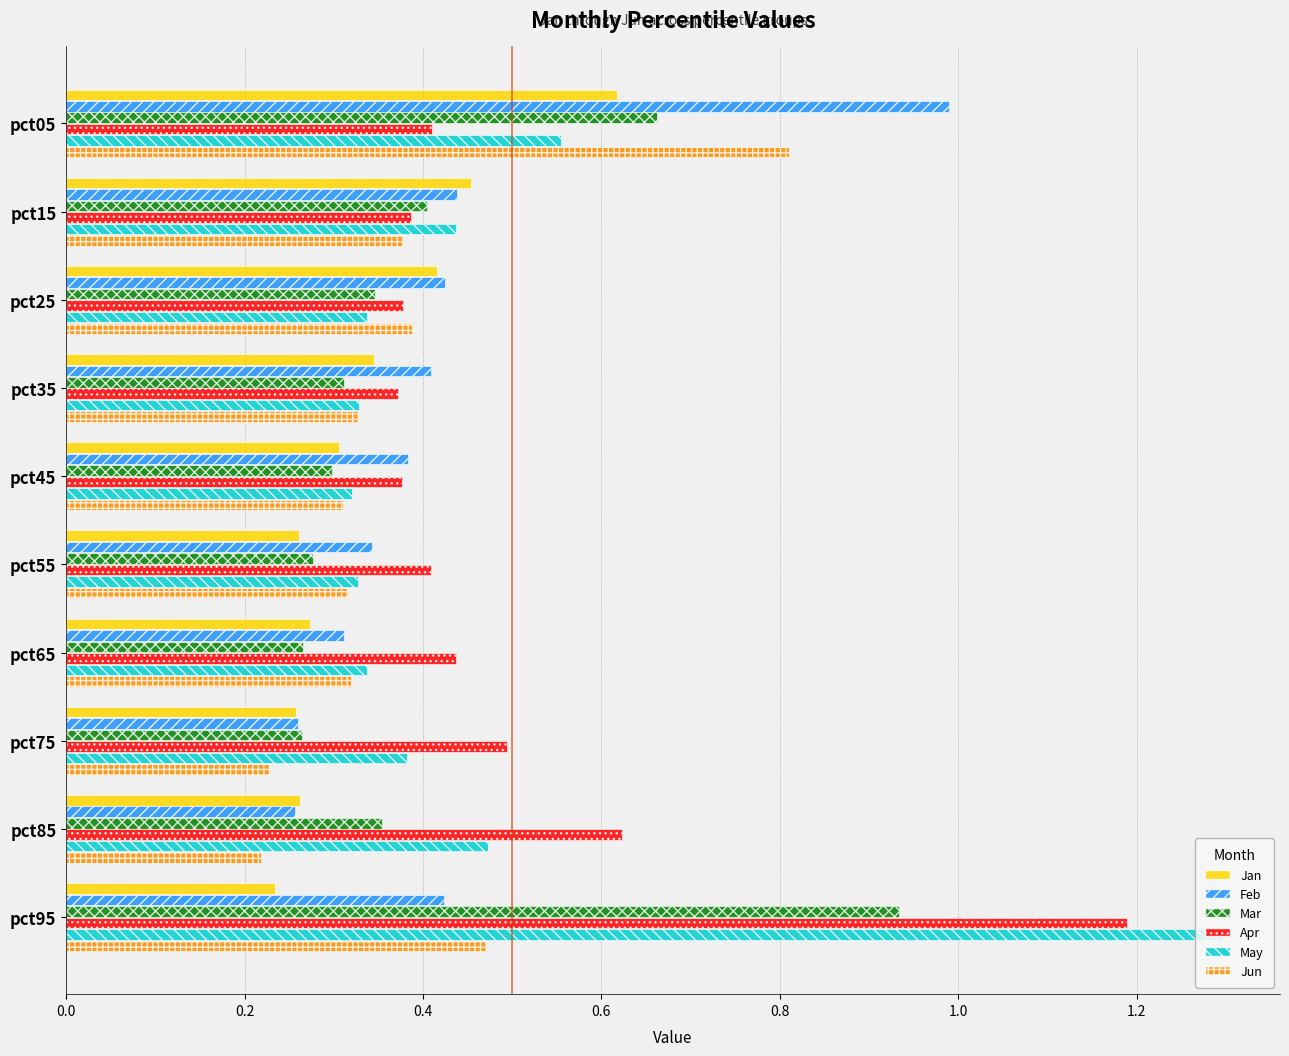

What value does the May series have at pct95?

1.3